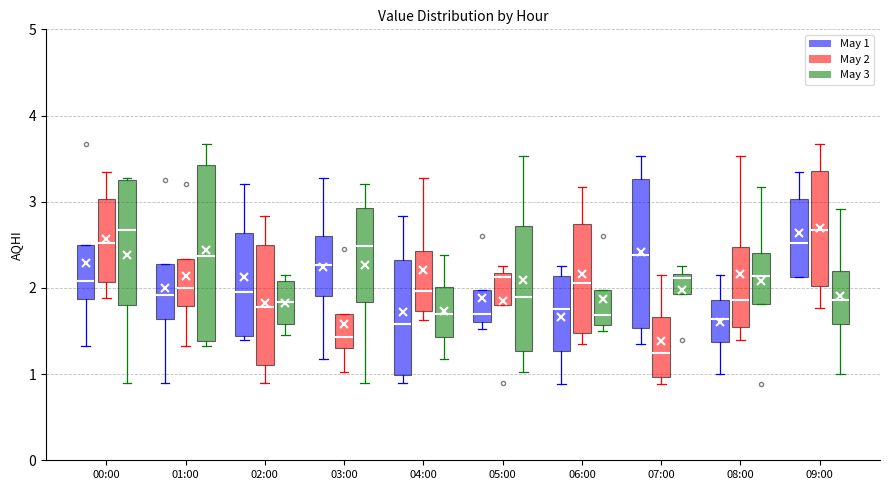

Where is the upper edge of the box for 09:00 (May 2) on the y-axis? The values are not printed on the chart, so give them approximately, as read against the axis.

3.4